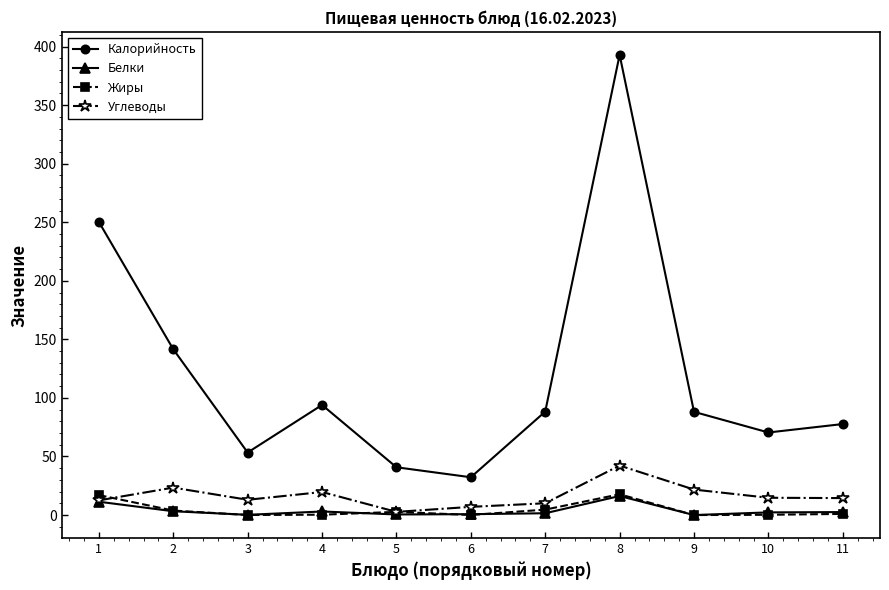

The Углеводы series shows 12.5 at 1. True or false?

True